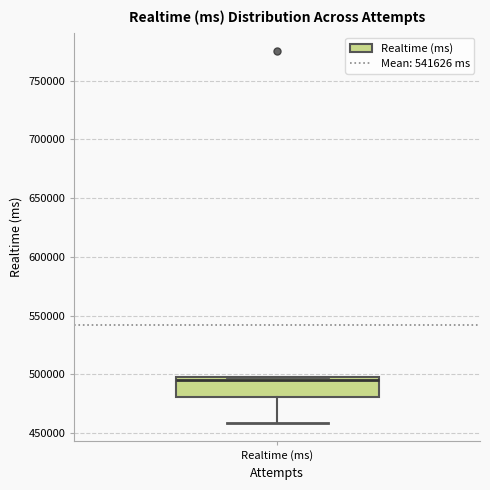

Read this box plot against the y-axis: the position of the median line, the range covered by the box, and the ends of both whiskers. The values are not printed on the chart, so give them approximately, as read against the axis.

median 495000, box 480000 to 500000, whiskers 460000 to 500000